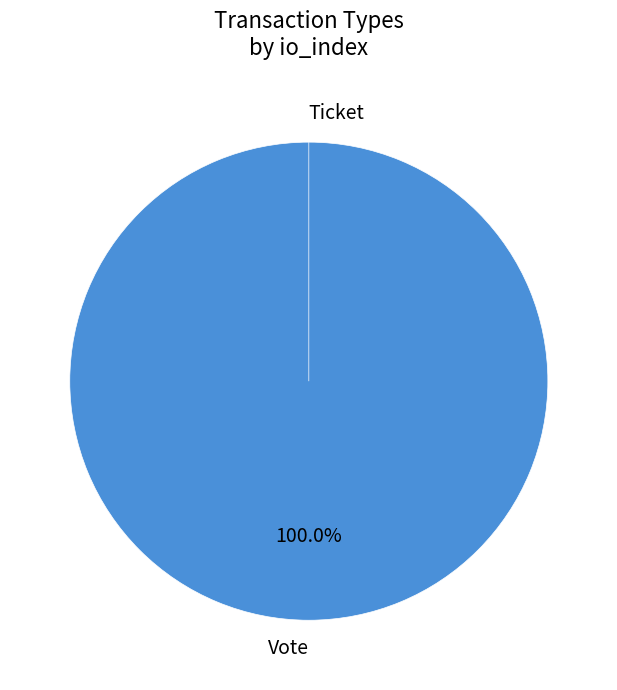

Does any single category account for the majority?

Yes